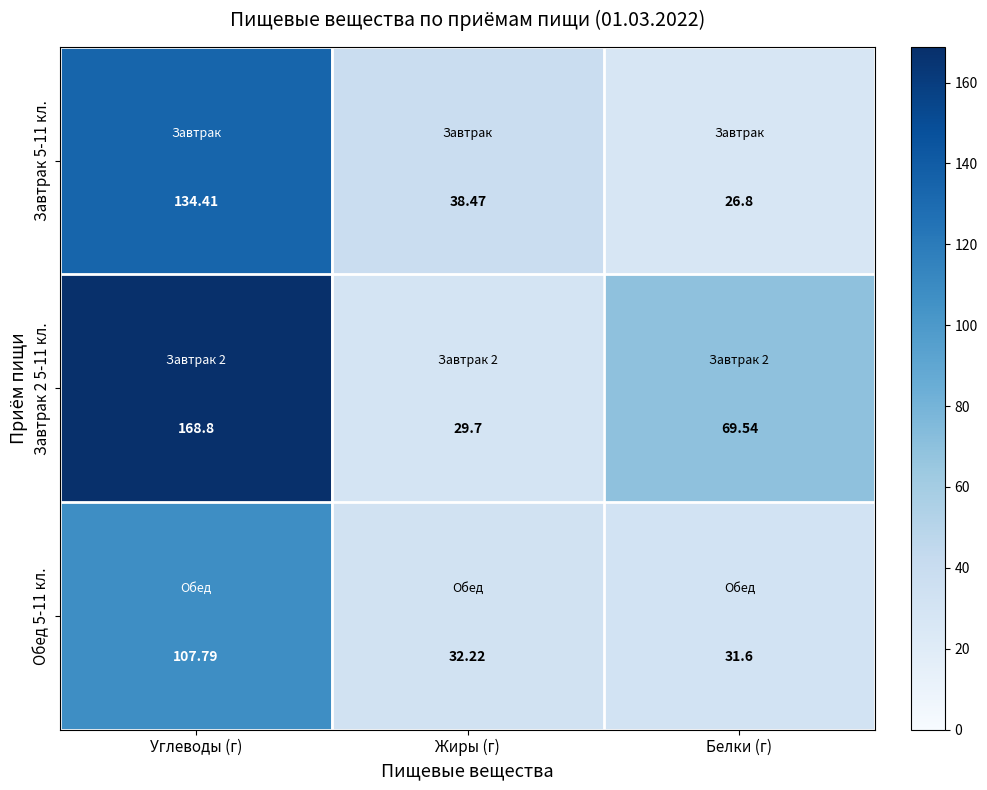

Which label corresponds to the largest value in the chart?

Углеводы (г)